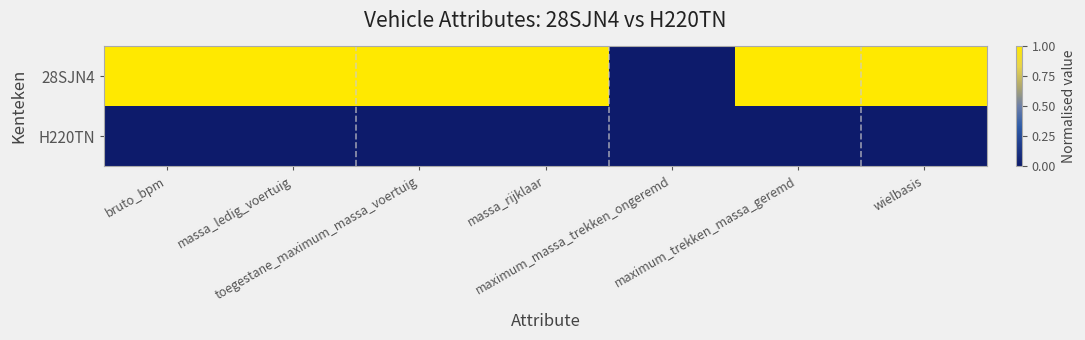

At which category is the sum across all series the highest?

bruto_bpm